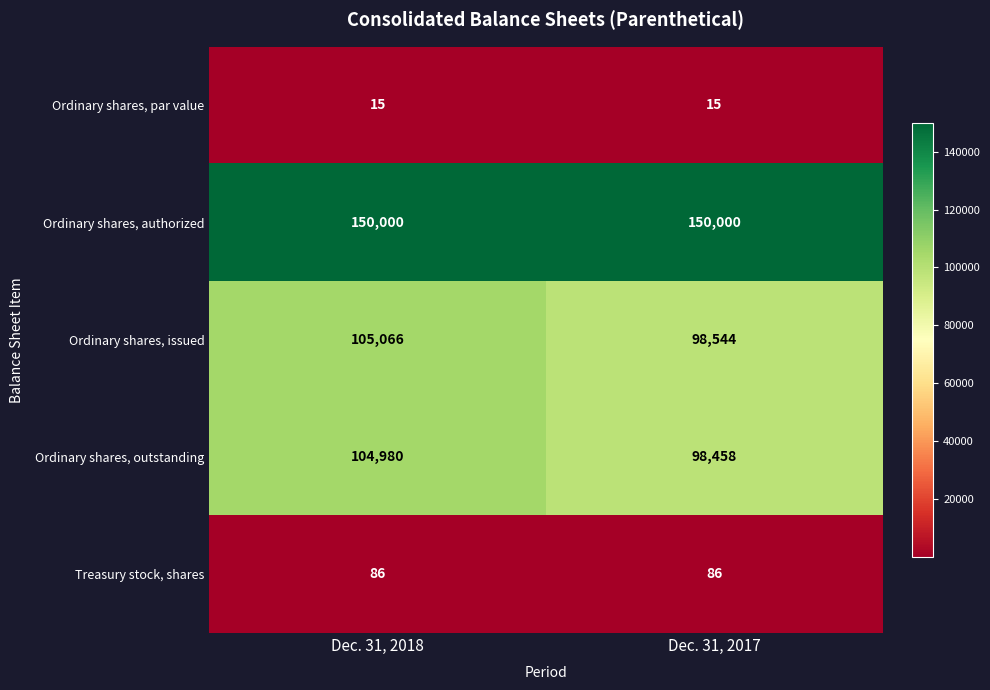

What is the total value across all series at Dec. 31, 2017?

347103